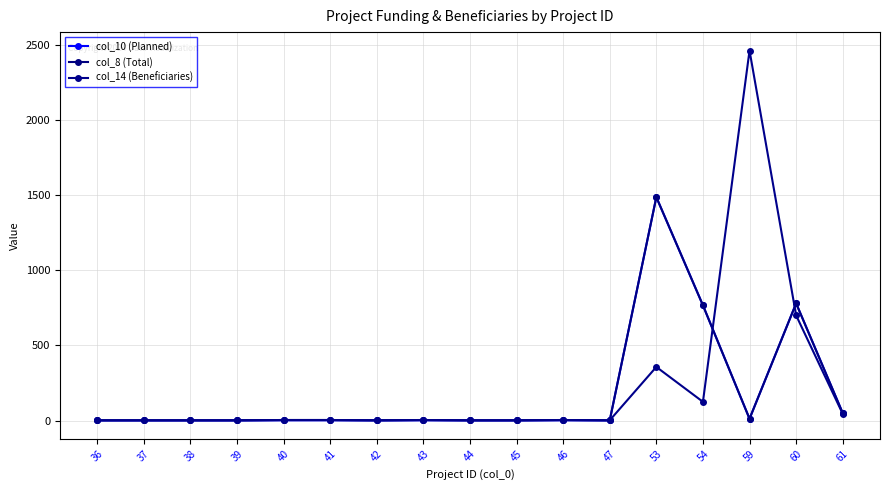

At which category does col_14 (Beneficiaries) reach its first local peak?

43